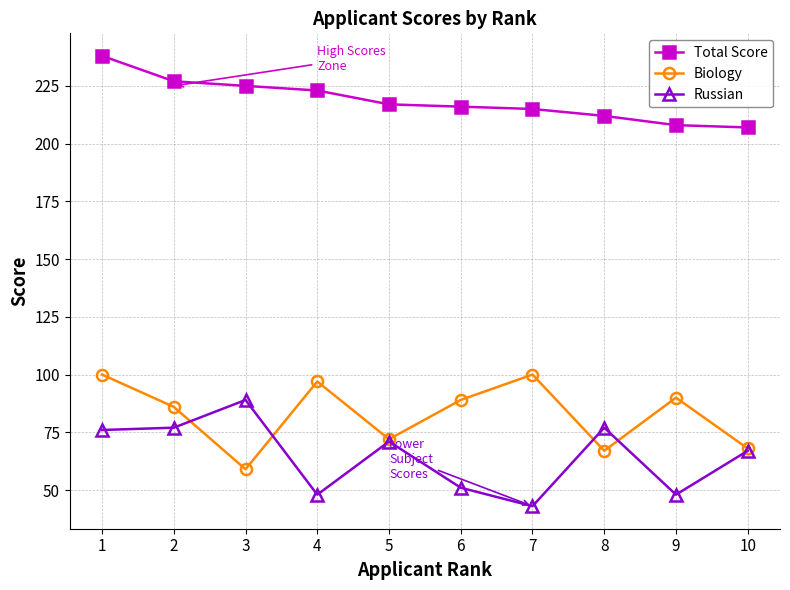

What is the smallest value displayed?

43